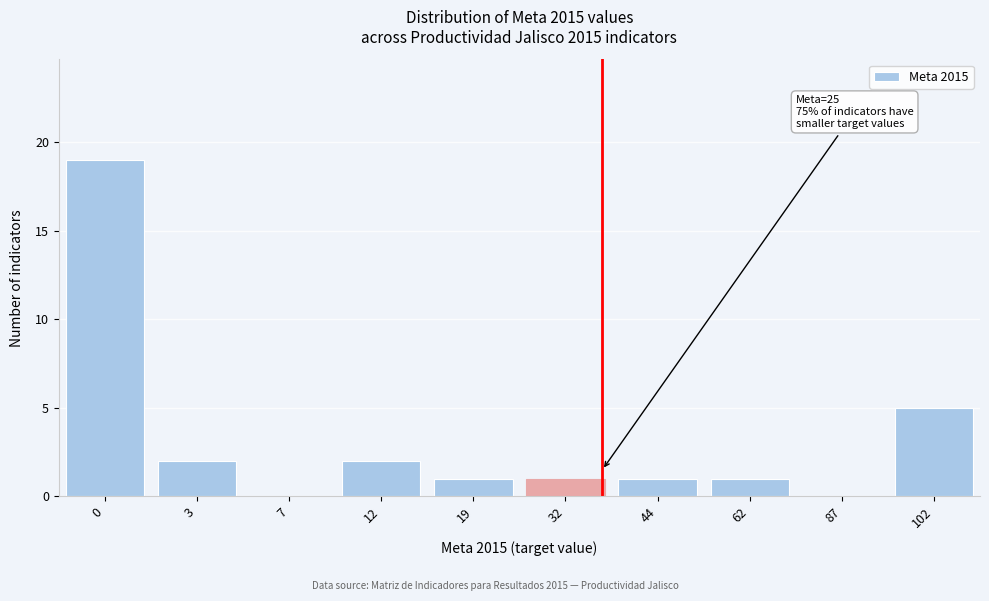

Reading left to right, what are all the values shown in this chart?

0=19	3=2	7=0	12=2	19=1	32=1	44=1	62=1	87=0	102=5